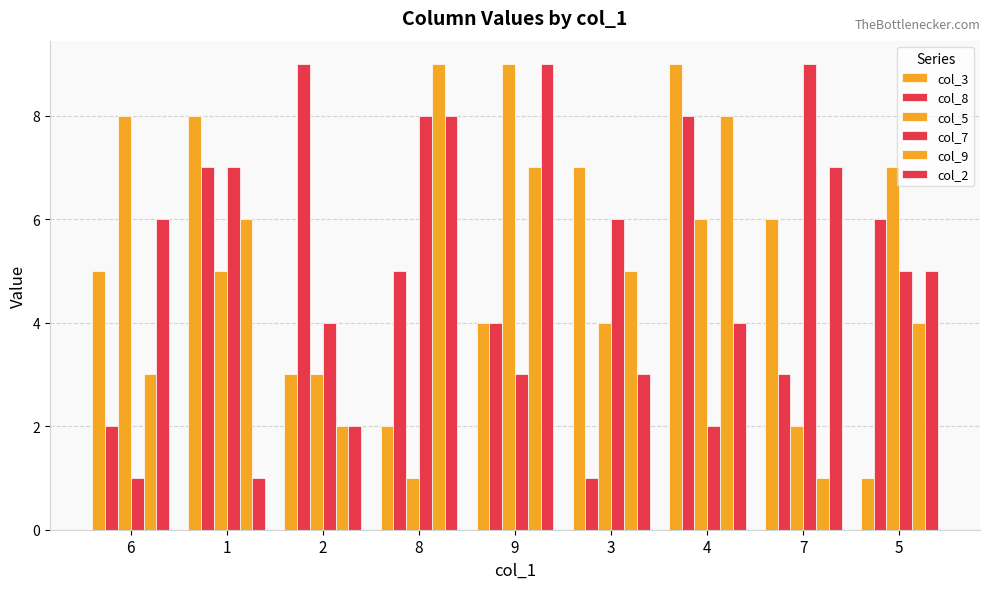

Does the chart contain any negative values?

No